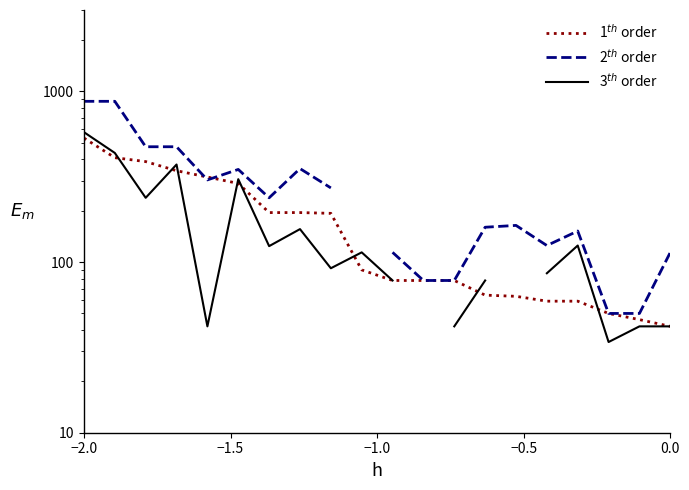

What is the label of the 2nd point from the left?

−1.5